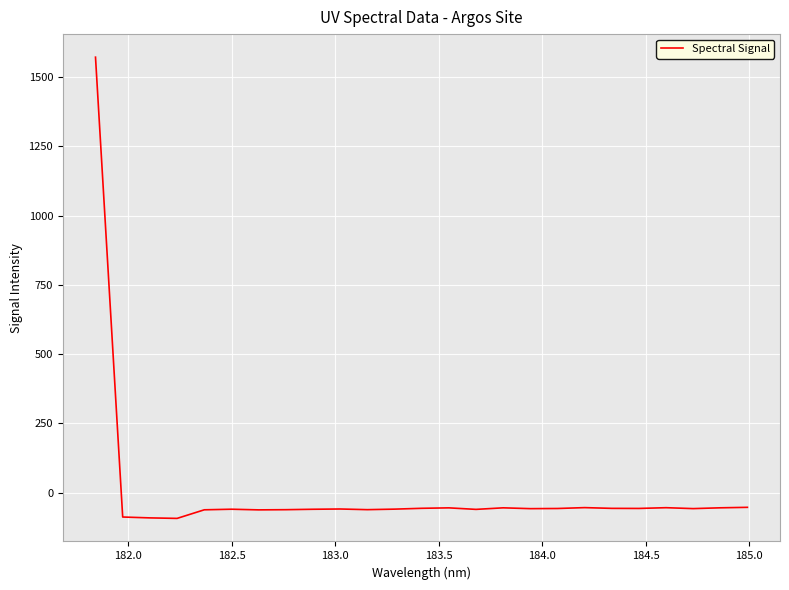

Does the chart display data point markers on the line(s)?

No